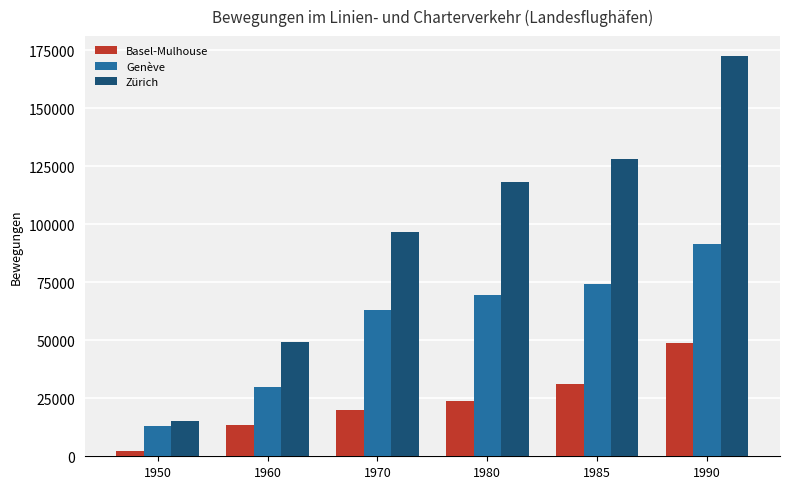

What is the sum of the Zürich values at 1950 and 1985?

143520